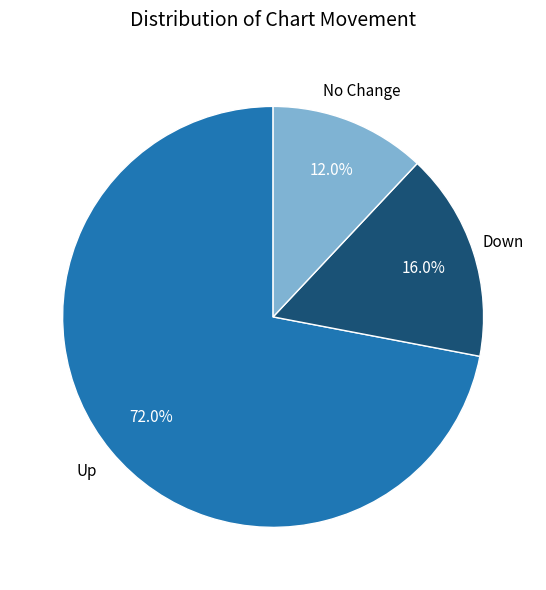

Which category has the biggest portion of the pie?

up